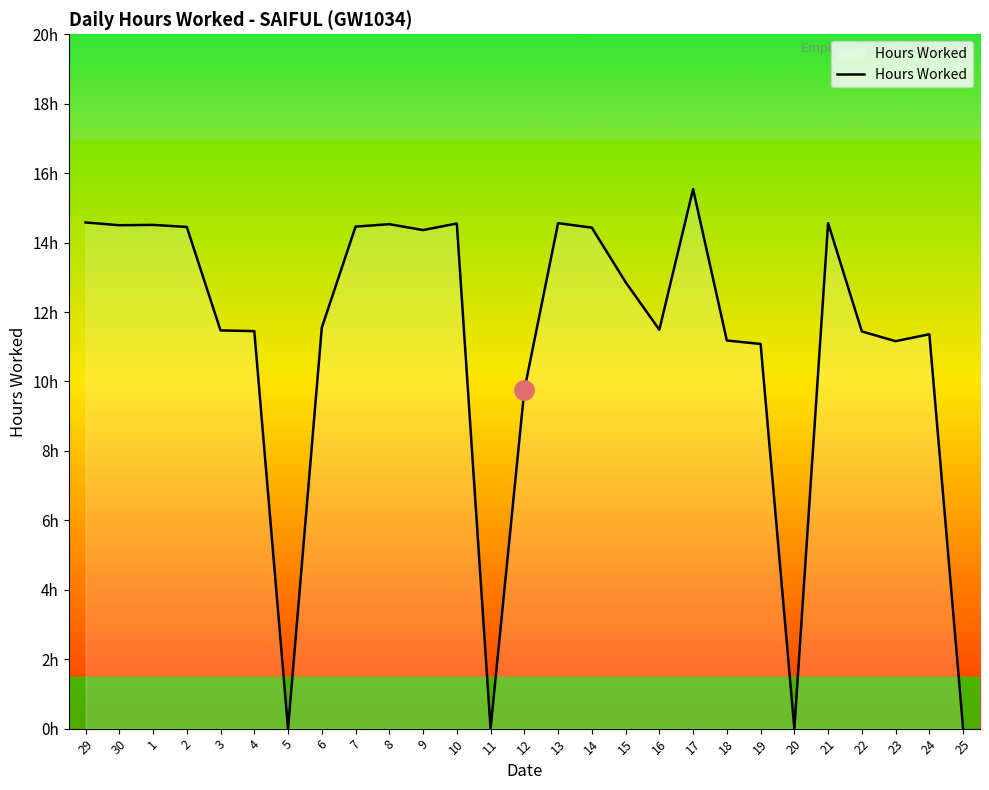

Reading left to right, what are all the values shown in this chart?

14.6	14.5	14.5	14.4	11.5	11.4	0.0	11.6	14.5	14.5	14.4	14.6	0.0	9.8	14.6	14.4	12.9	11.5	15.5	11.2	11.1	0.0	14.6	11.4	11.2	11.4	0.0